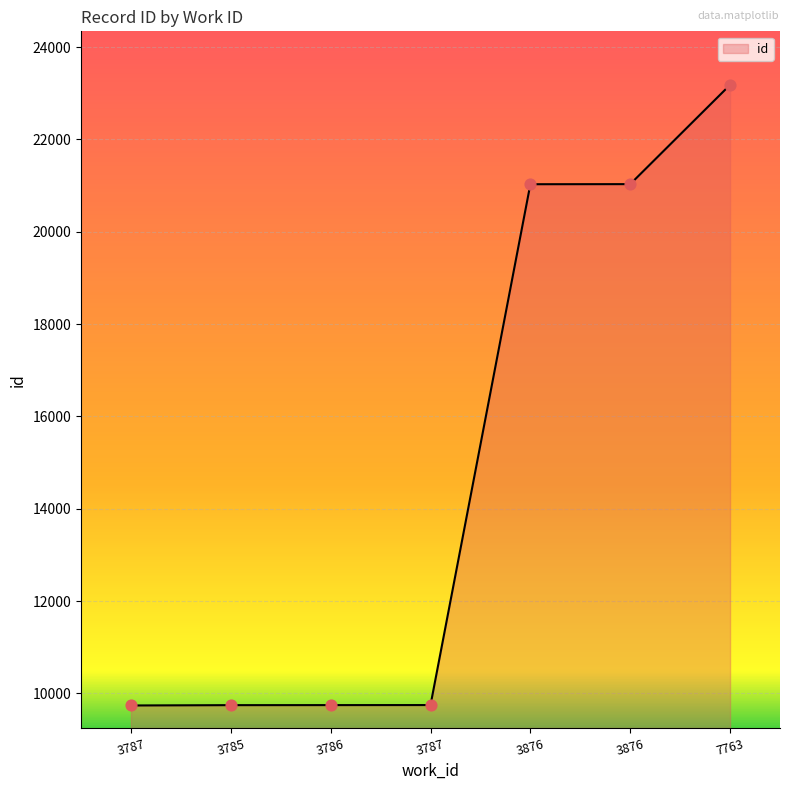

How many lines are shown in the chart?

1